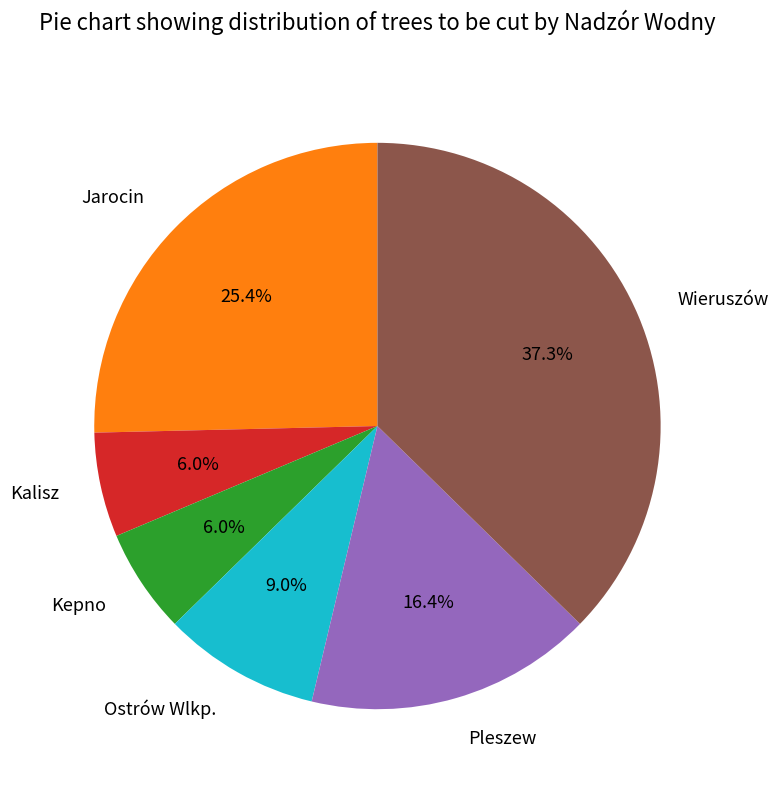

To the nearest percent, what portion does Pleszew represent?

16%